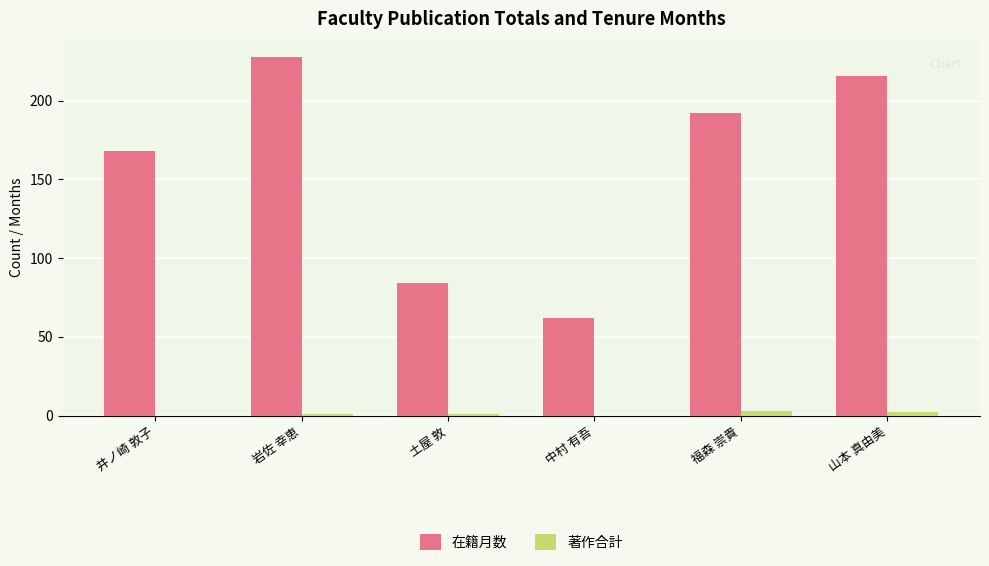

Reading right to left, transcribe all the data shown in this chart.

在籍月数: 216	192	62	84	228	168
著作合計: 2	3	0	1	1	0